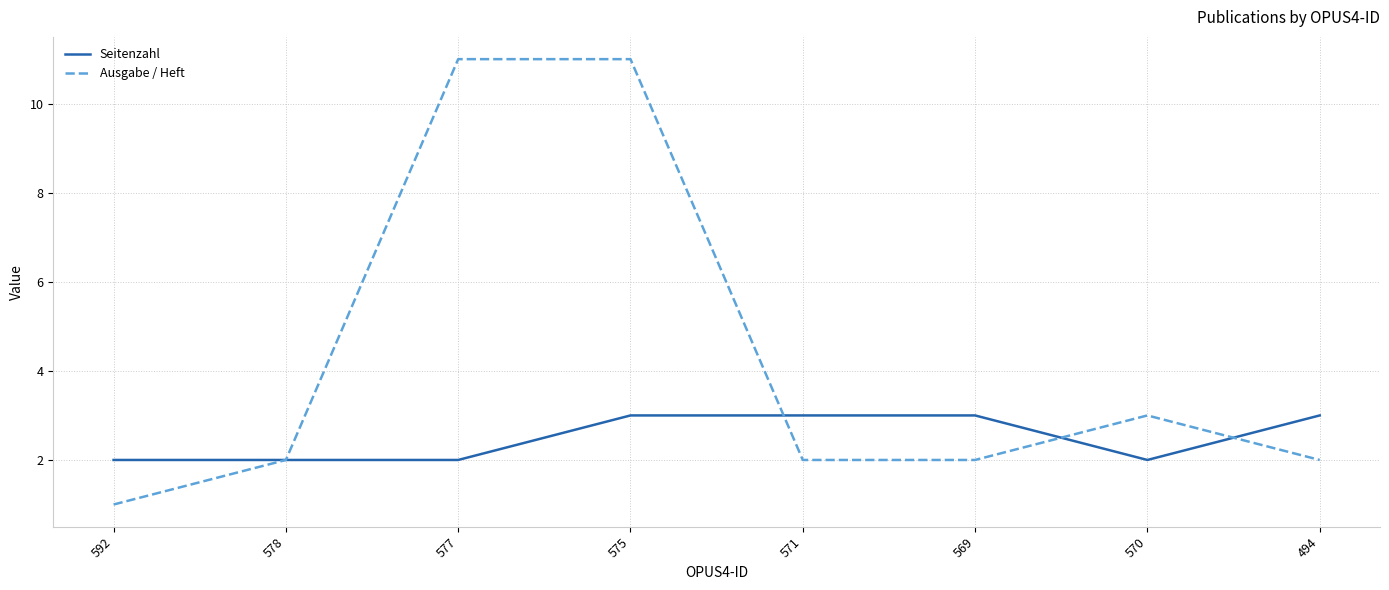

Reading left to right, list all the values displayed in this chart.

Seitenzahl: 592=2	578=2	577=2	575=3	571=3	569=3	570=2	494=3
Ausgabe / Heft: 592=1	578=2	577=11	575=11	571=2	569=2	570=3	494=2